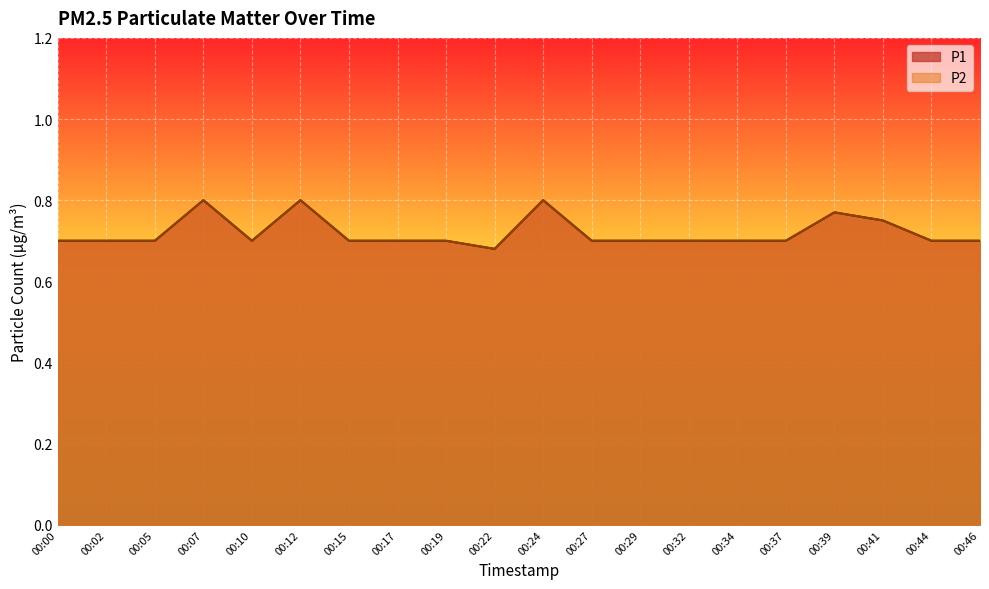

List the labels in order of P2 value, smallest first.

00:22, 00:00, 00:02, 00:05, 00:10, 00:15, 00:17, 00:19, 00:27, 00:29, 00:32, 00:34, 00:37, 00:44, 00:46, 00:41, 00:39, 00:07, 00:12, 00:24